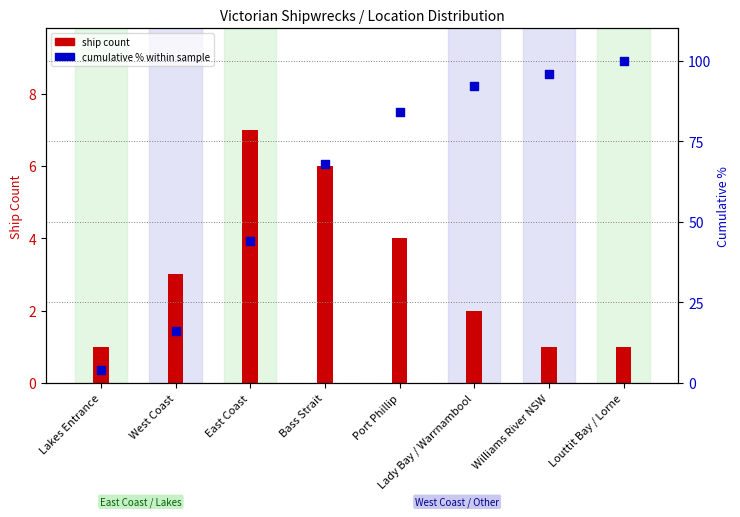

Is the value of ship count at Lakes Entrance greater than the value of cumulative % at Williams River NSW?

No